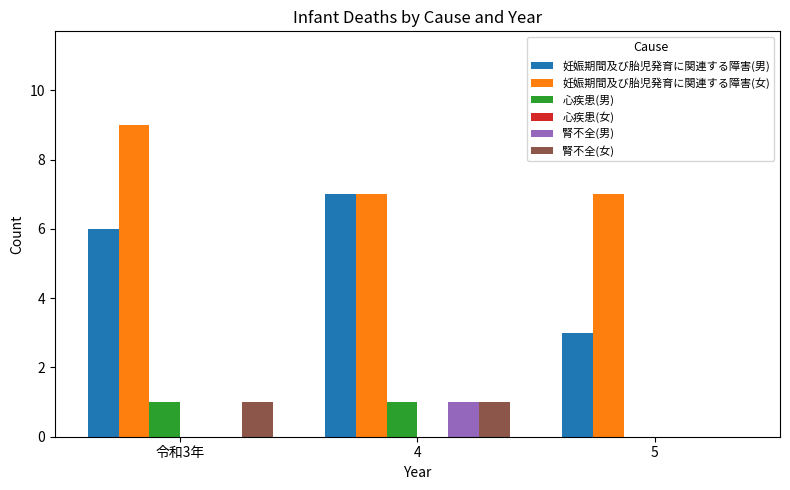

Reading right to left, list all the values displayed in this chart.

妊娠期間及び胎児発育に関連する障害(男): 5=3	4=7	令和3年=6
妊娠期間及び胎児発育に関連する障害(女): 5=7	4=7	令和3年=9
心疾患(男): 5=0	4=1	令和3年=1
腎不全(男): 5=0	4=1	令和3年=0
腎不全(女): 5=0	4=1	令和3年=1